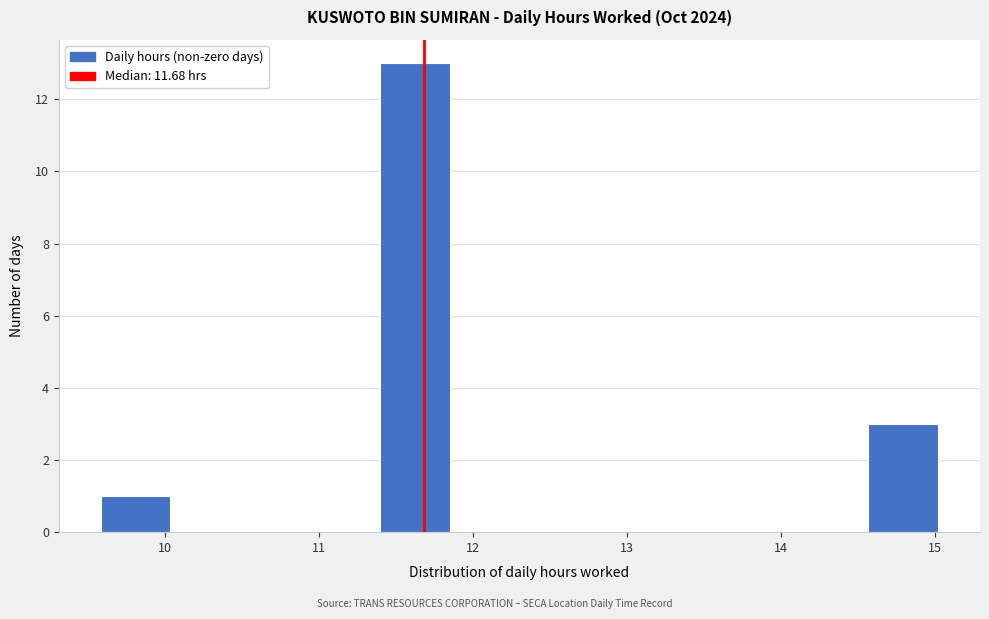

How tall is the bar that spans 9.6 to 10.0 on the x-axis? Neither the bar edges nor the heights are printed on the chart, so give them approximately, as read against the axes.

1